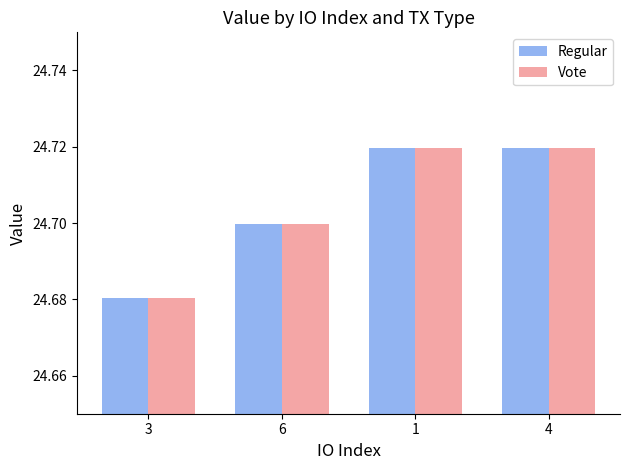

How many Regular values are between 24 and 25?

4